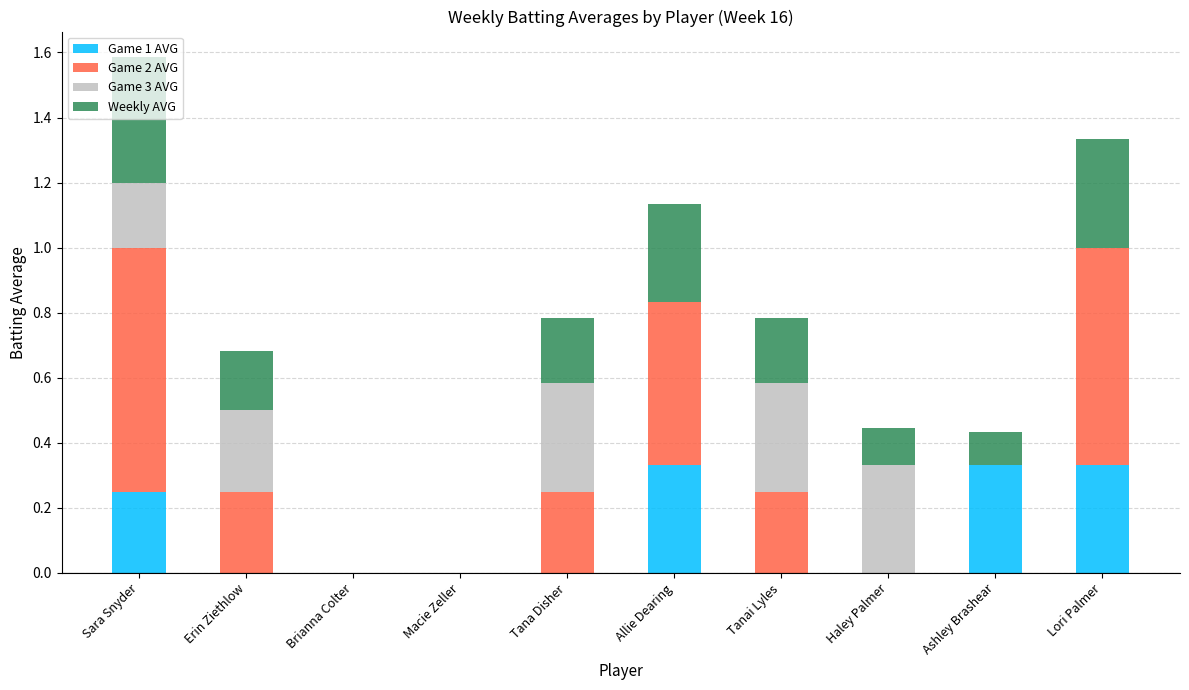

At which category is the sum across all series the highest?

Sara Snyder